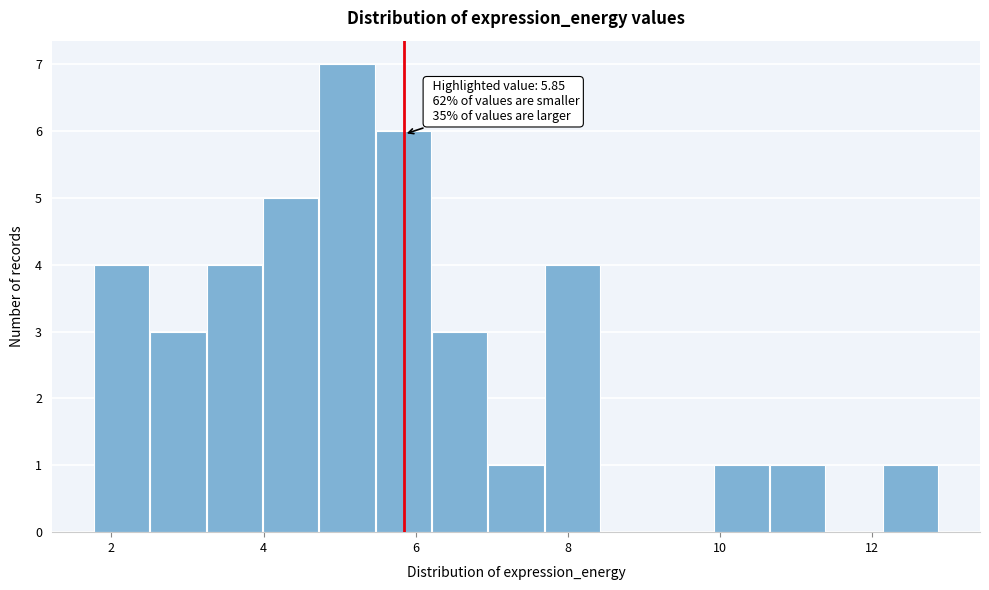

Read against the x-axis, roughly where is the centre of the tallest bar?

5.0